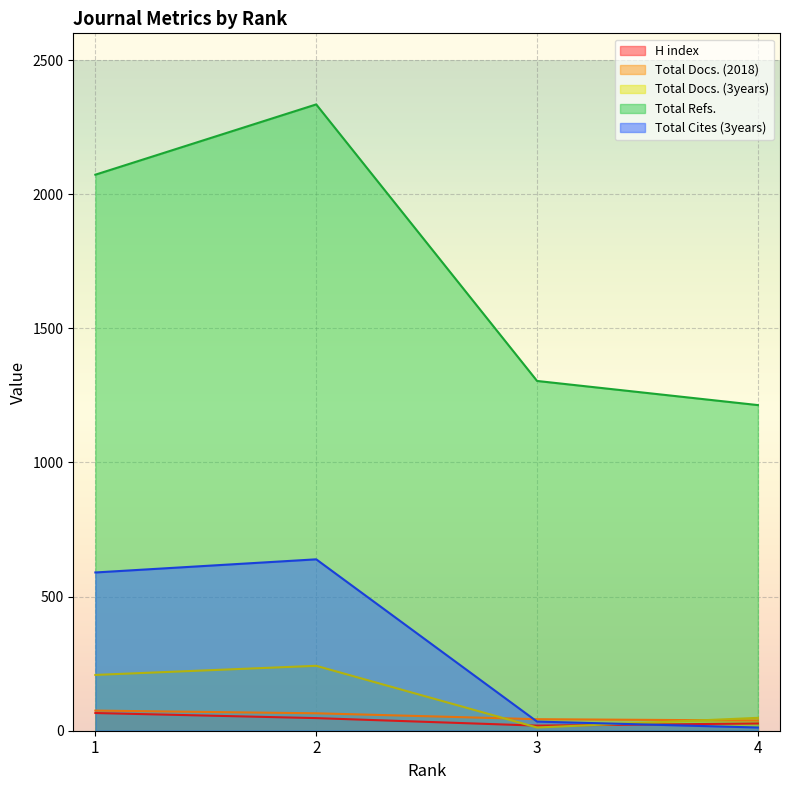

What is the value of the Total Docs. (3years) point at the 4th from the left?

48